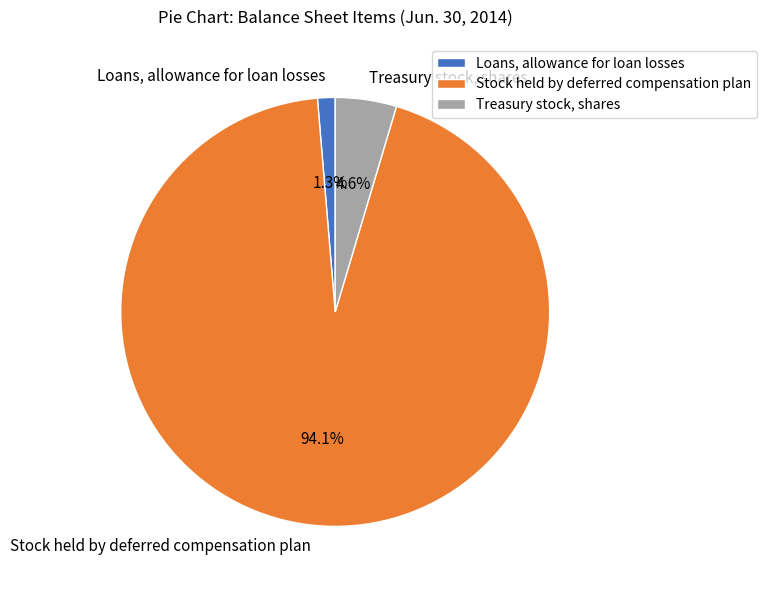

To the nearest percent, what percentage of the pie is Loans, allowance for loan losses?

1%